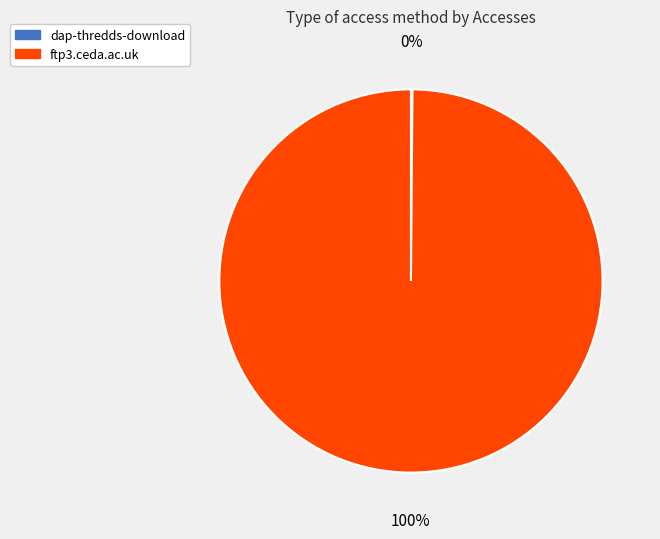

Which slice is the largest?

ftp3.ceda.ac.uk